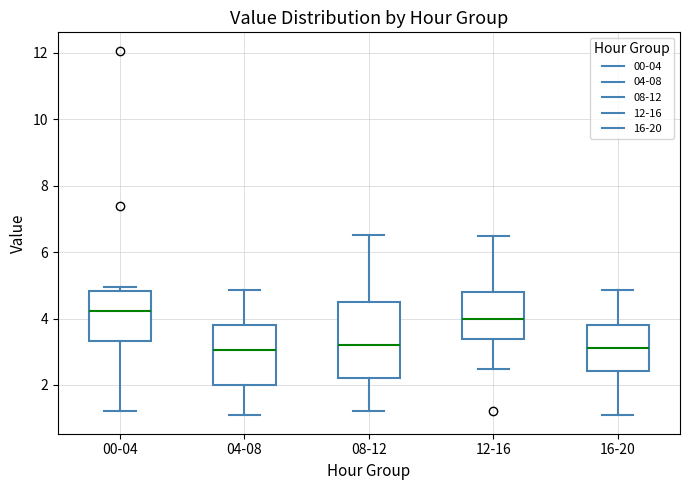

Reading left to right, transcribe this box plot: for each box, give where its median line is, the range the box spans, and where its two whiskers end, as read against the y-axis. The values are not printed on the chart, so give them approximately, as read against the axis.

00-04: median 4.2, box 3.4 to 4.8, whiskers 1.2 to 5.0
04-08: median 3.0, box 2.0 to 3.8, whiskers 1.0 to 4.8
08-12: median 3.2, box 2.2 to 4.4, whiskers 1.2 to 6.6
12-16: median 4.0, box 3.4 to 4.8, whiskers 2.4 to 6.6
16-20: median 3.2, box 2.4 to 3.8, whiskers 1.0 to 4.8